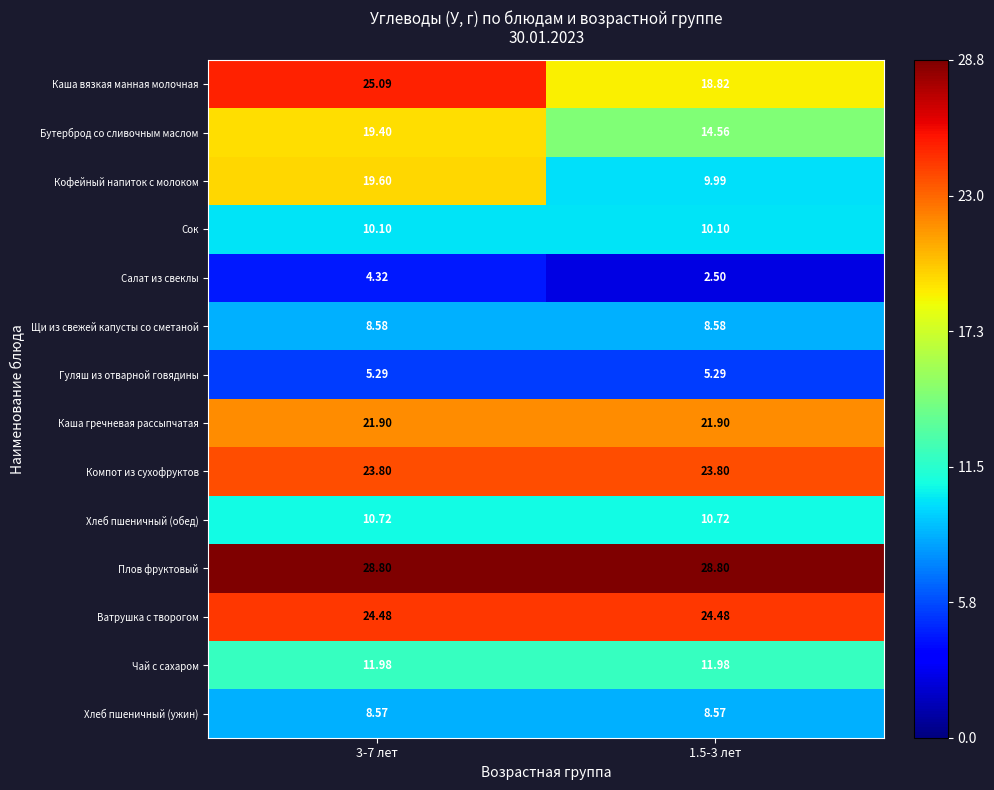

Count the number of data series in this chart.

14